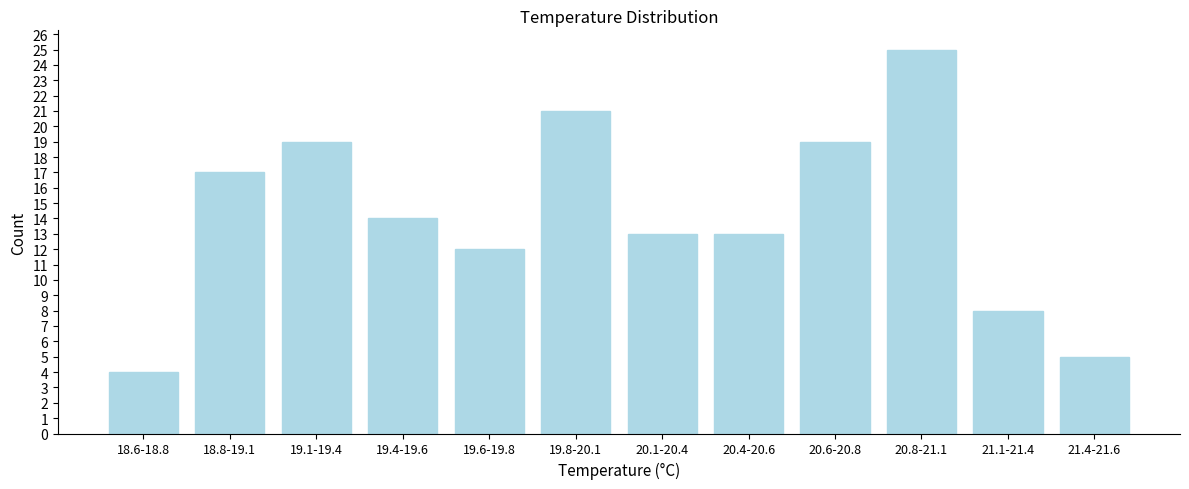

Reading right to left, extract all data points from this chart.

5	8	25	19	13	13	21	12	14	19	17	4